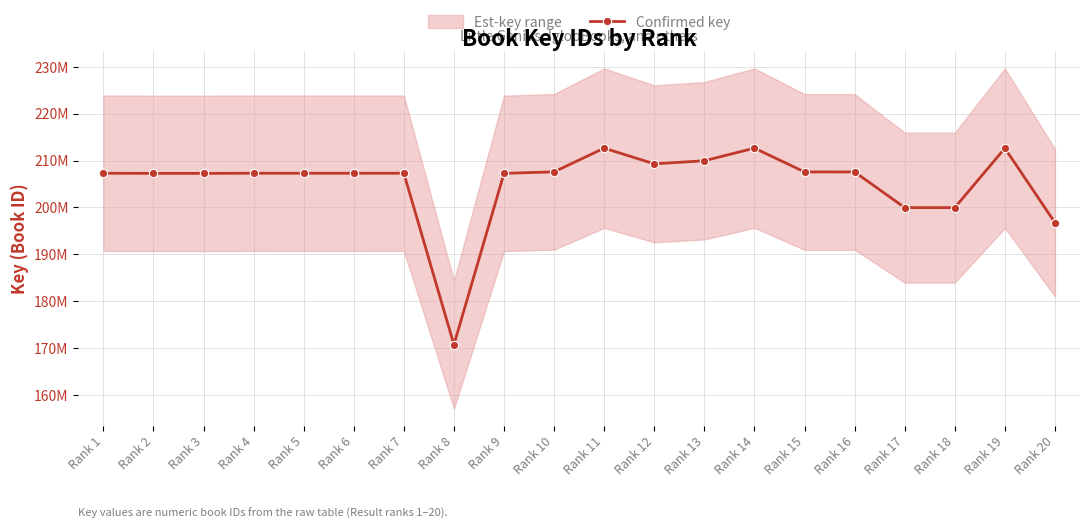

Reading left to right, extract all data points from this chart.

207290192	207267829	207265376	207295000	207291314	207292038	207296234	170708562	207269429	207594574	212651942	209299744	209962924	212651736	207576010	207574474	199956882	199957032	212633084	196751123